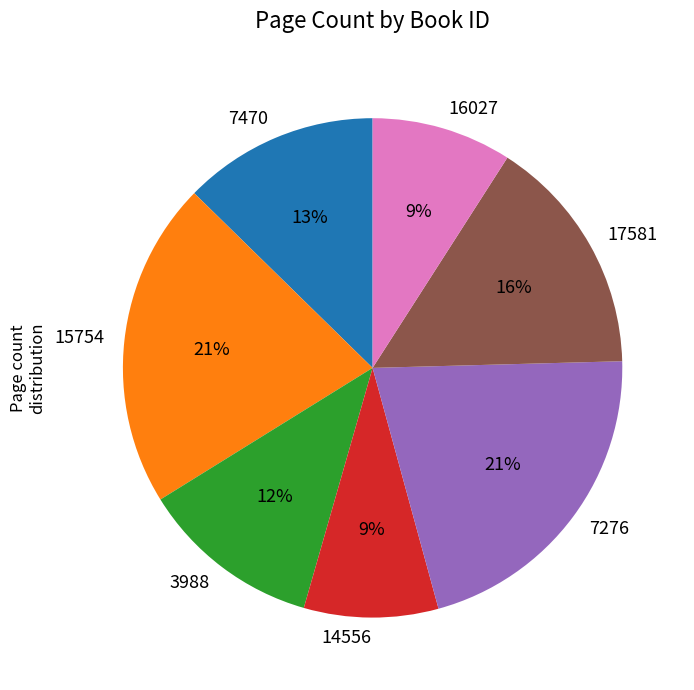

To the nearest percent, what is the difference between the largest and smallest slice percentages?

12%